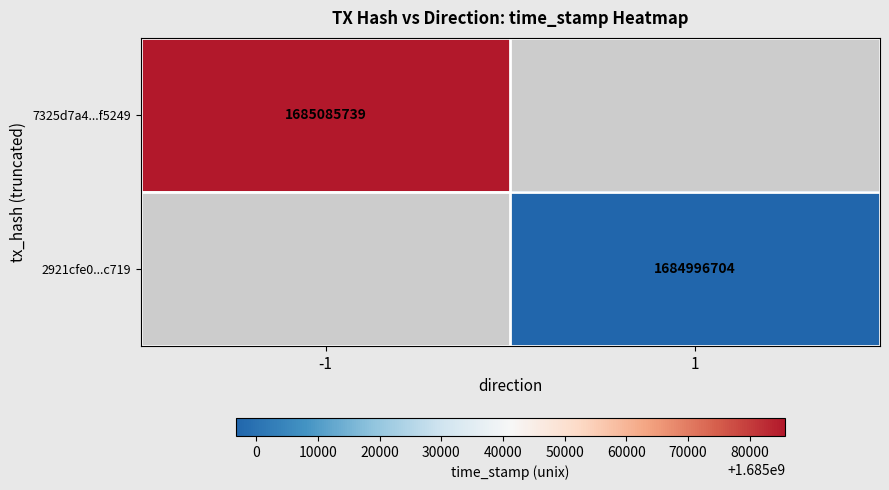

The 2921cfe0...c719 series shows 2582399563.4 at 1. True or false?

False